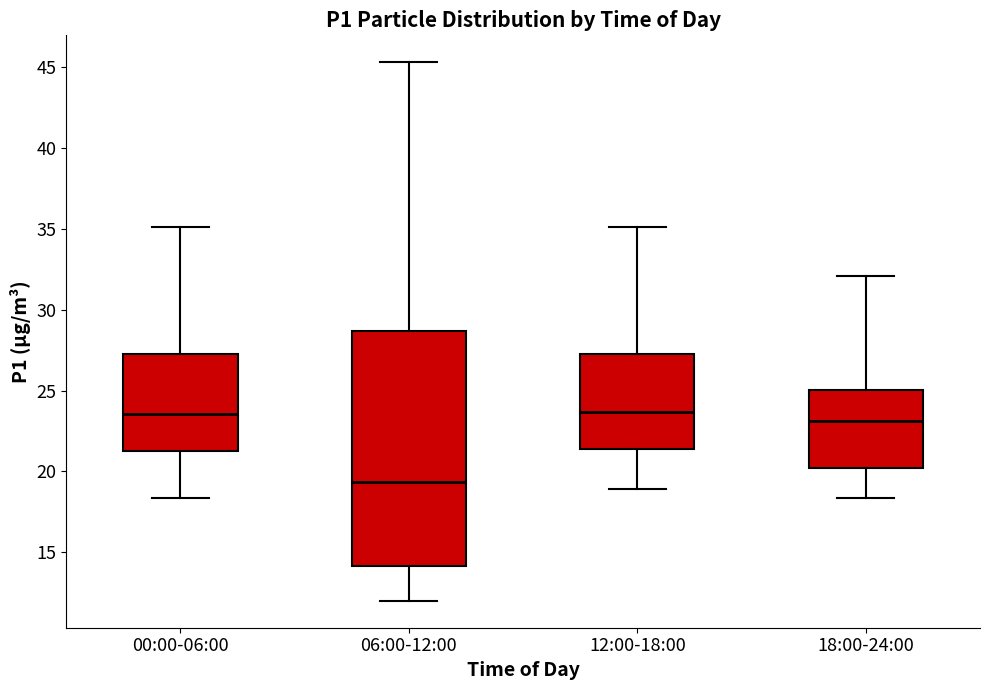

Reading left to right, transcribe this box plot: for each box, give where its median line is, the range the box spans, and where its two whiskers end, as read against the y-axis. The values are not printed on the chart, so give them approximately, as read against the axis.

00:00-06:00: median 23.5, box 21.5 to 27.5, whiskers 18.5 to 35.0
06:00-12:00: median 19.5, box 14.0 to 28.5, whiskers 12.0 to 45.5
12:00-18:00: median 23.5, box 21.5 to 27.5, whiskers 19.0 to 35.0
18:00-24:00: median 23.0, box 20.0 to 25.0, whiskers 18.5 to 32.0